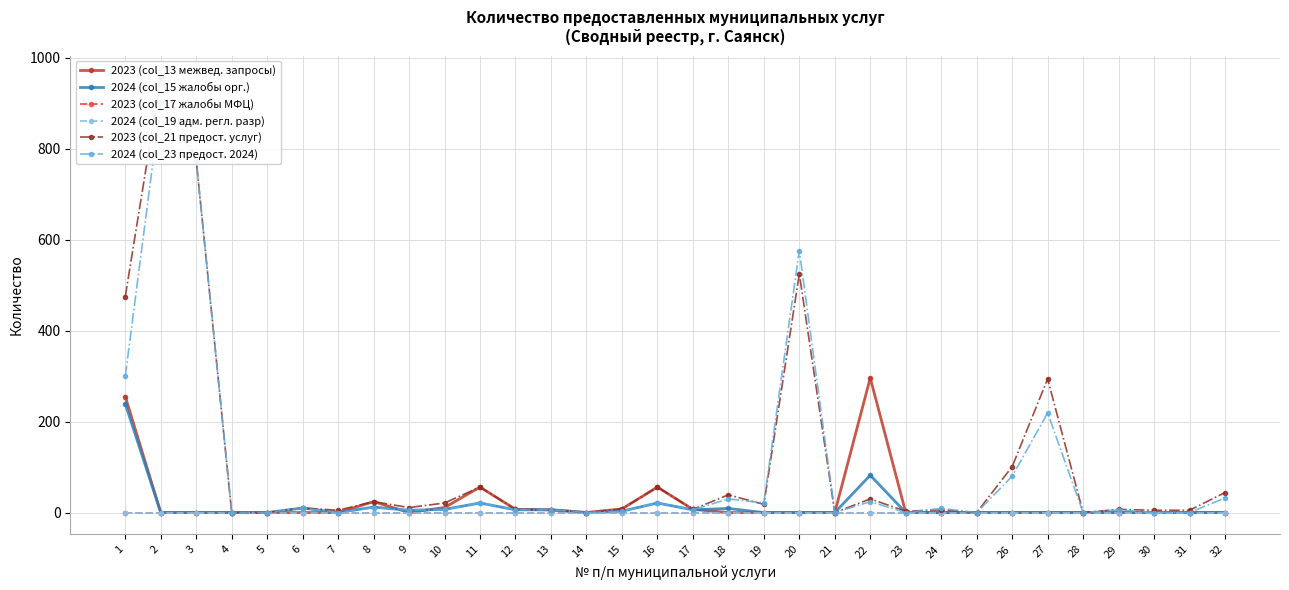

True or false: 2023 (col_21 предост. услуг) has a value of 0 at 28.

True